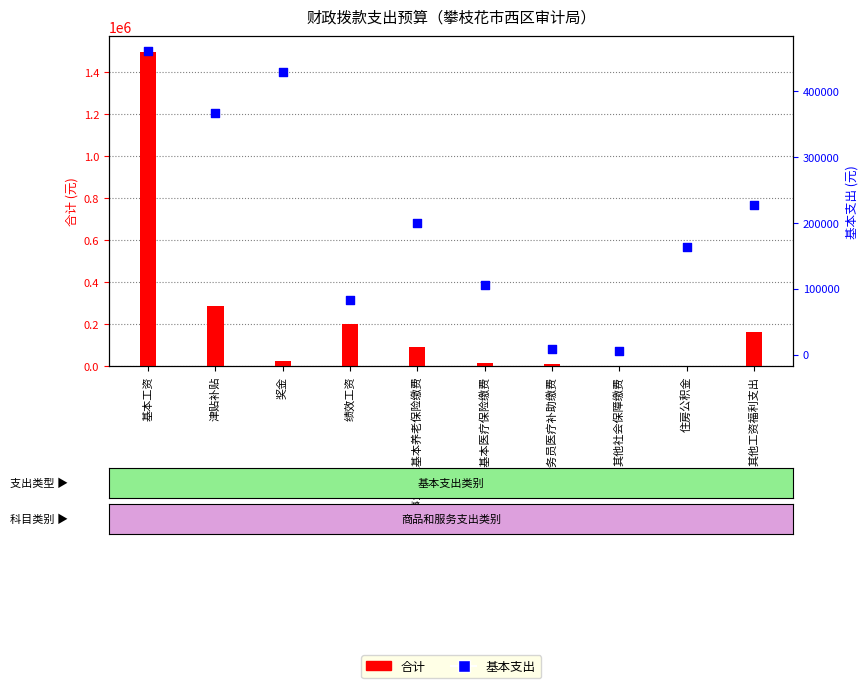

At how many categories does at least one series exceed 1129300?

1